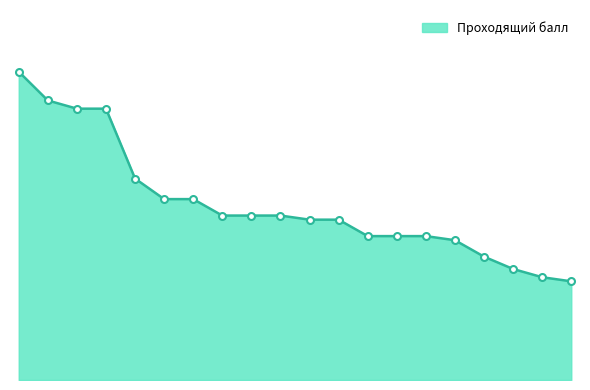

True or false: the data has more than 1 interior local peaks.

False